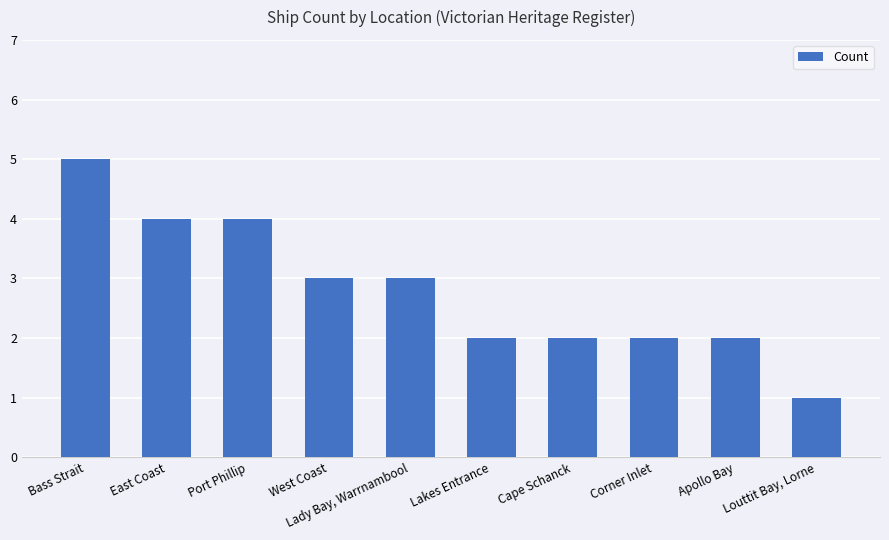

What is the difference between the maximum and minimum values?

4